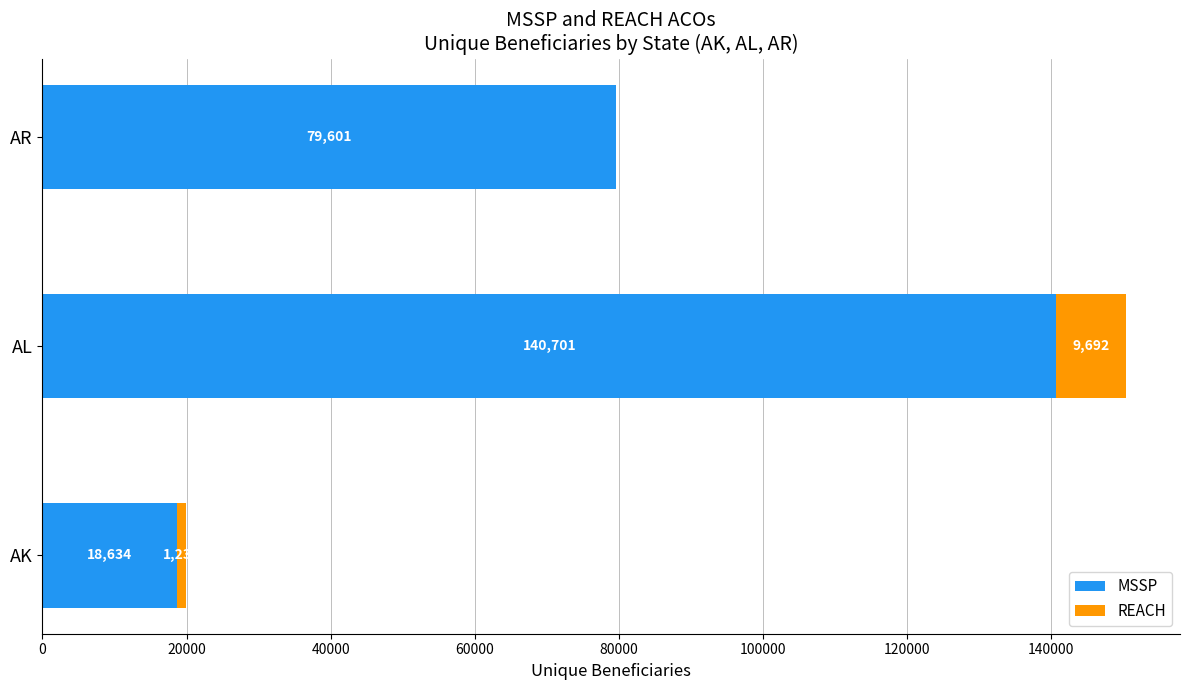

The value of MSSP at AK is 18634. True or false?

True